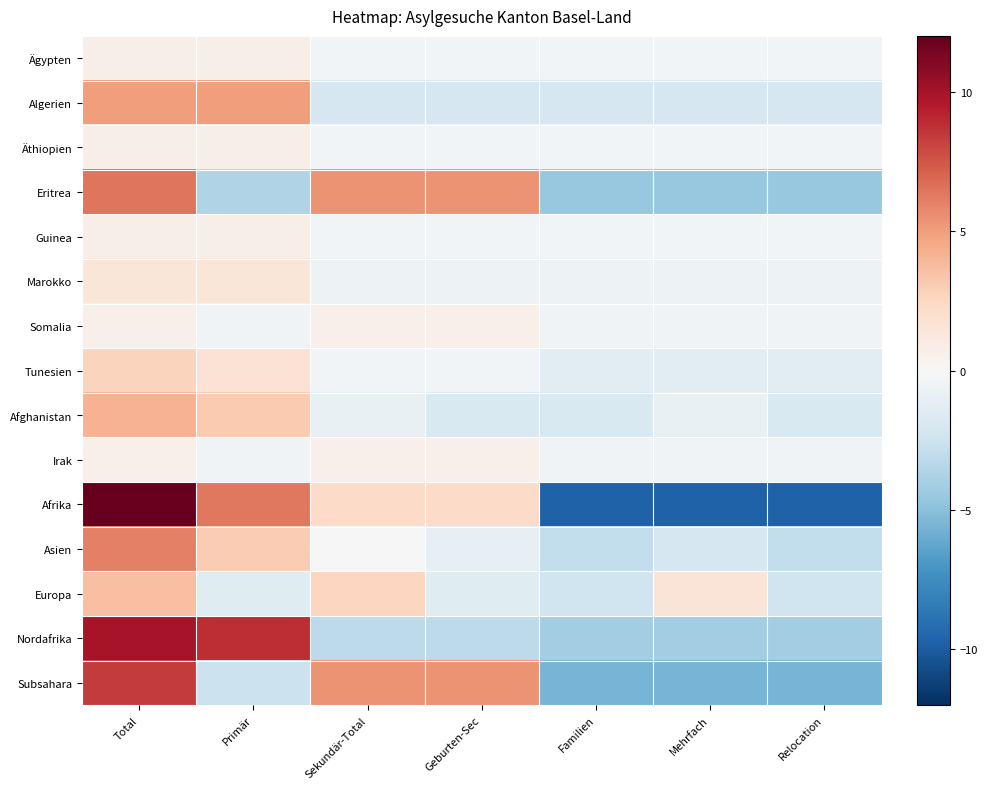

Between Sekundär-Total and Geburten-Sec, which is larger?

Sekundär-Total